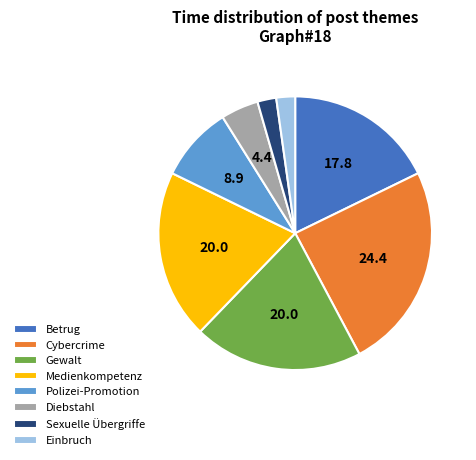

Does Diebstahl account for over 50% of the chart?

No